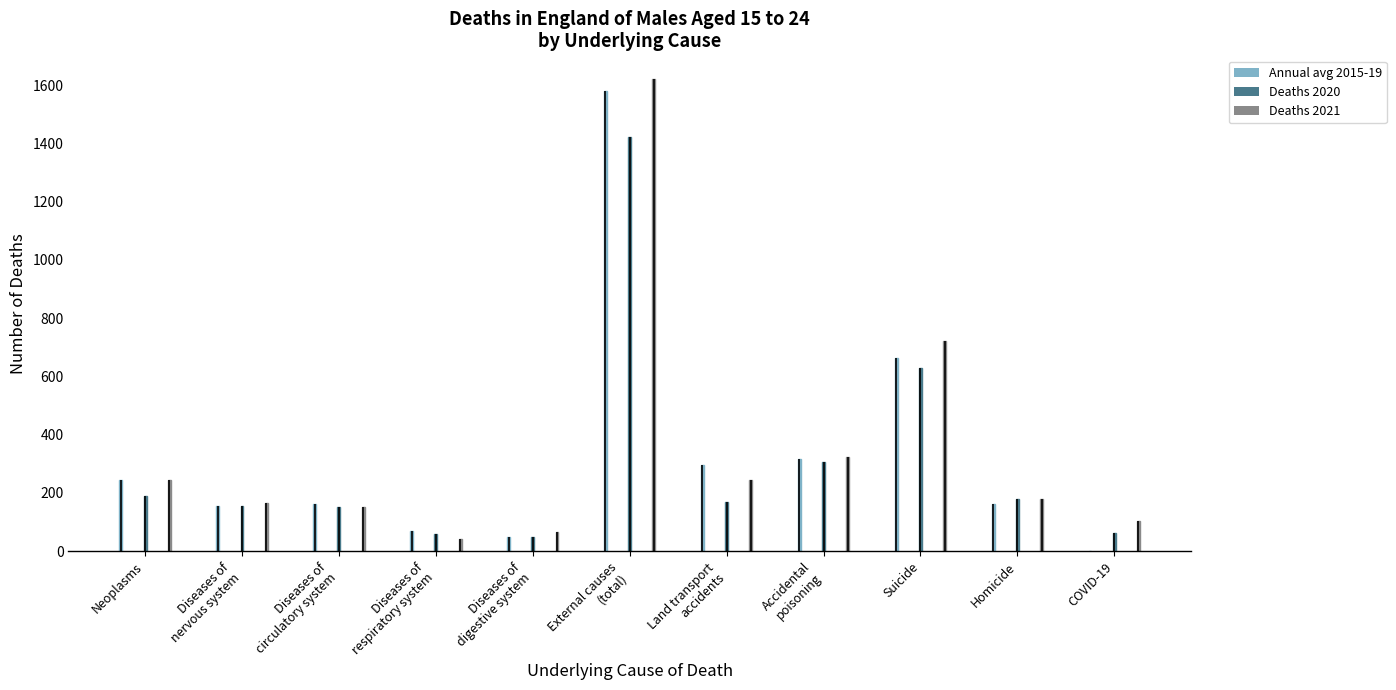

What is the highest value of the Deaths 2020 series?

1423